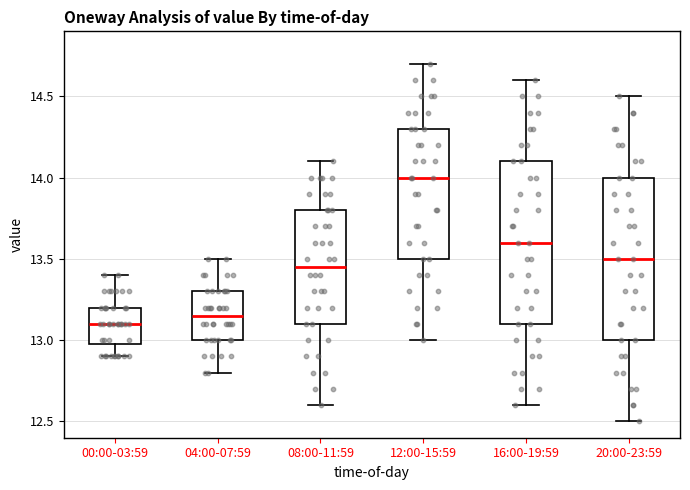

Reading left to right, read every box against the y-axis: the position of its median line, the range the box covers, and the ends of its whiskers. The values are not printed on the chart, so give them approximately, as read against the axis.

00:00-03:59: median 13.10, box 13.00 to 13.20, whiskers 12.90 to 13.40
04:00-07:59: median 13.15, box 13.00 to 13.30, whiskers 12.80 to 13.50
08:00-11:59: median 13.45, box 13.10 to 13.80, whiskers 12.60 to 14.10
12:00-15:59: median 14.00, box 13.50 to 14.30, whiskers 13.00 to 14.70
16:00-19:59: median 13.60, box 13.10 to 14.10, whiskers 12.60 to 14.60
20:00-23:59: median 13.50, box 13.00 to 14.00, whiskers 12.50 to 14.50